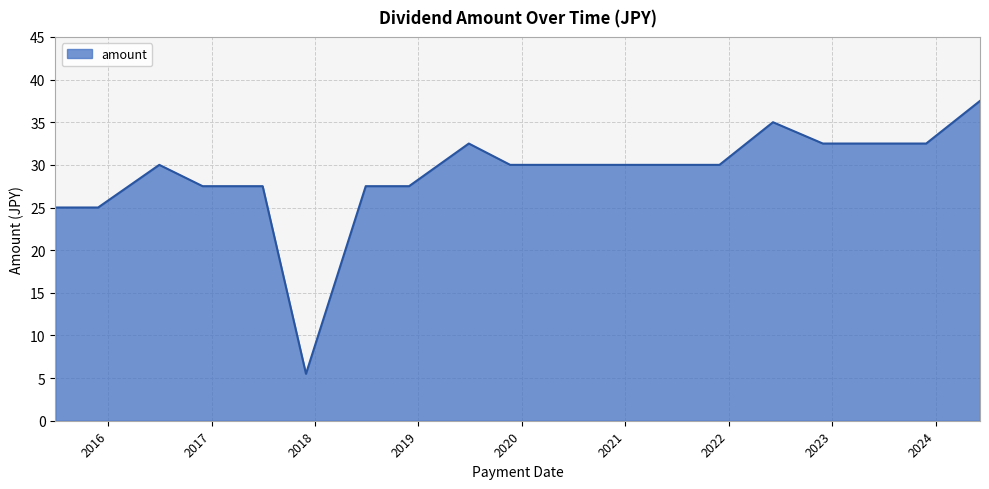

What is the difference between the maximum and minimum values?

32.0